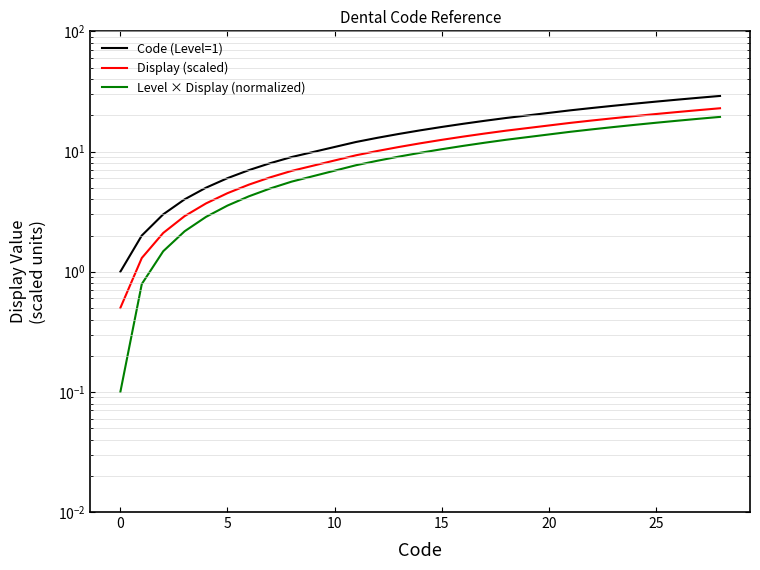

True or false: Code (Level=1) and Level × Display (normalized) intersect in this chart.

False